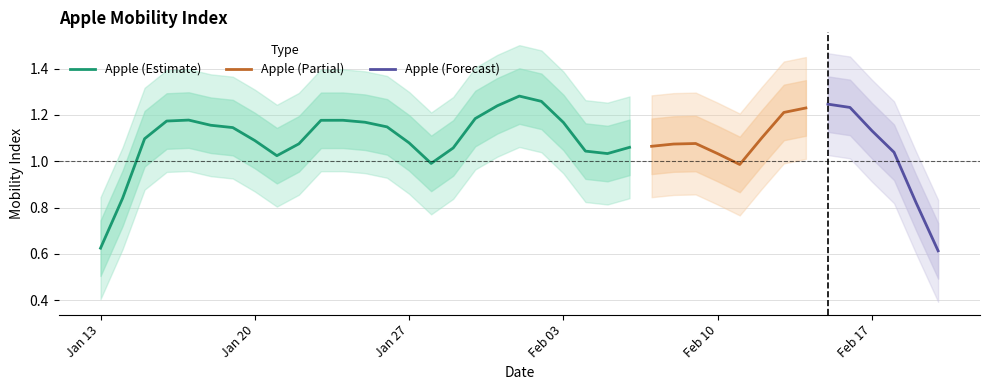

At which label does Apple (Estimate) reach its minimum?

Jan 13